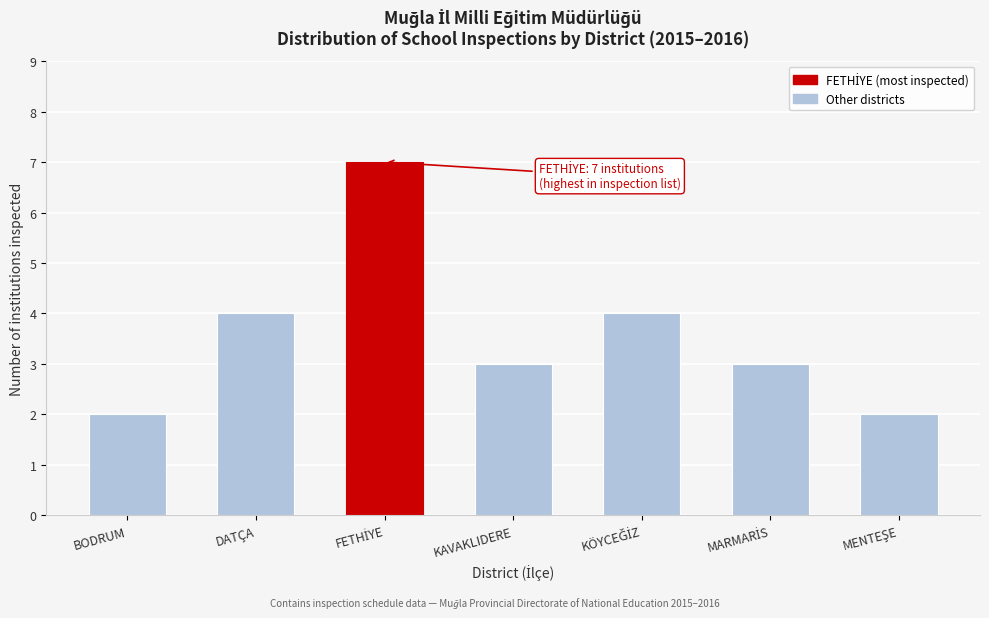

Reading left to right, transcribe all the data shown in this chart.

2	4	7	3	4	3	2